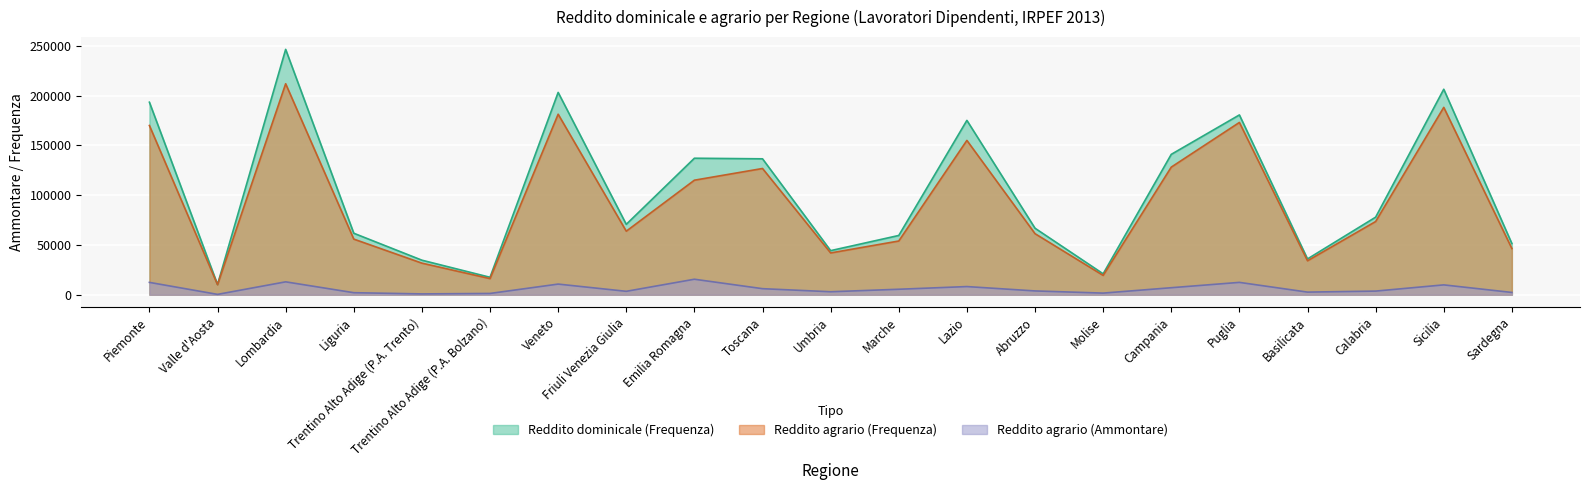

In Reddito dominicale (Frequenza), how many points are higher than both neighbors (excluding endpoints)?

6